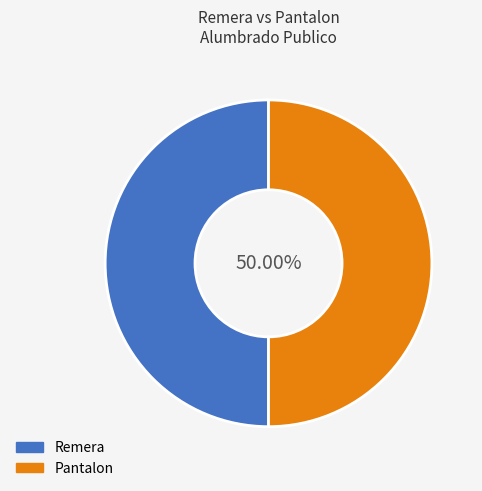

Is the sum of Pantalon and Remera greater than half?

Yes